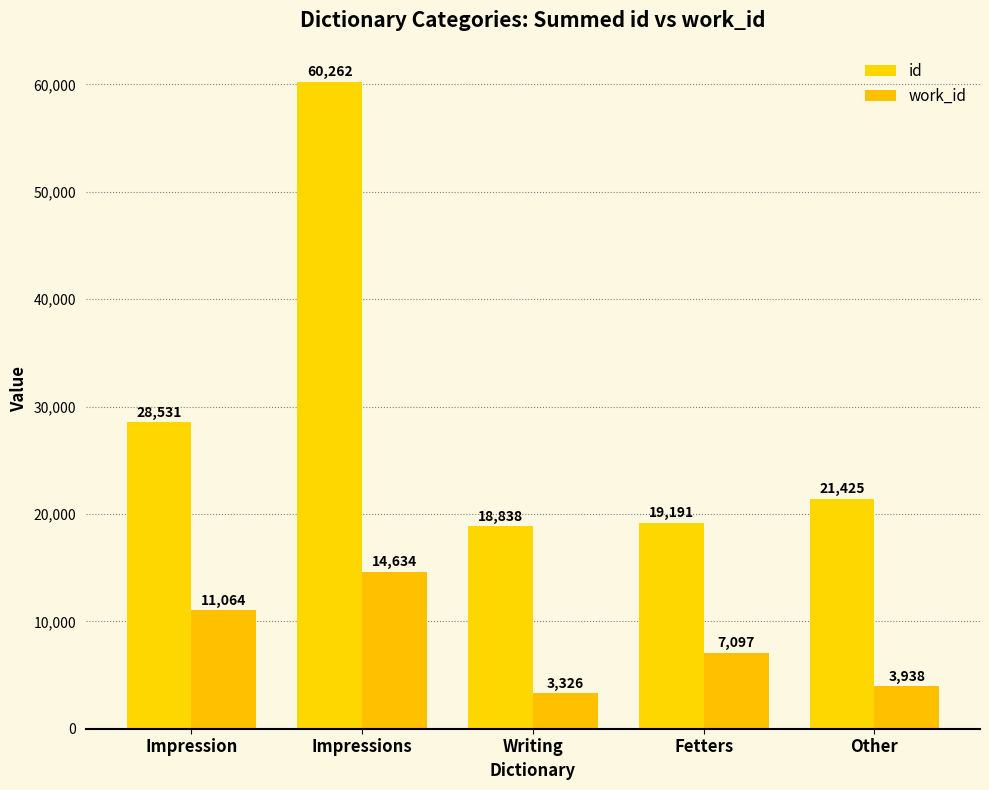

At which category is the sum across all series the highest?

Impressions